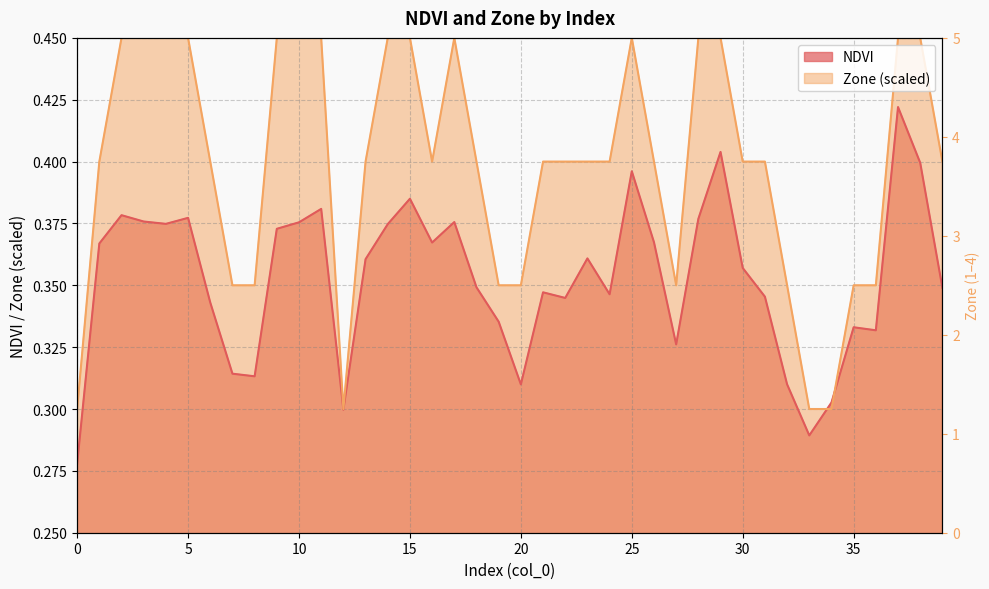

What is the difference between the maximum and minimum values in the Zone series?

3.0